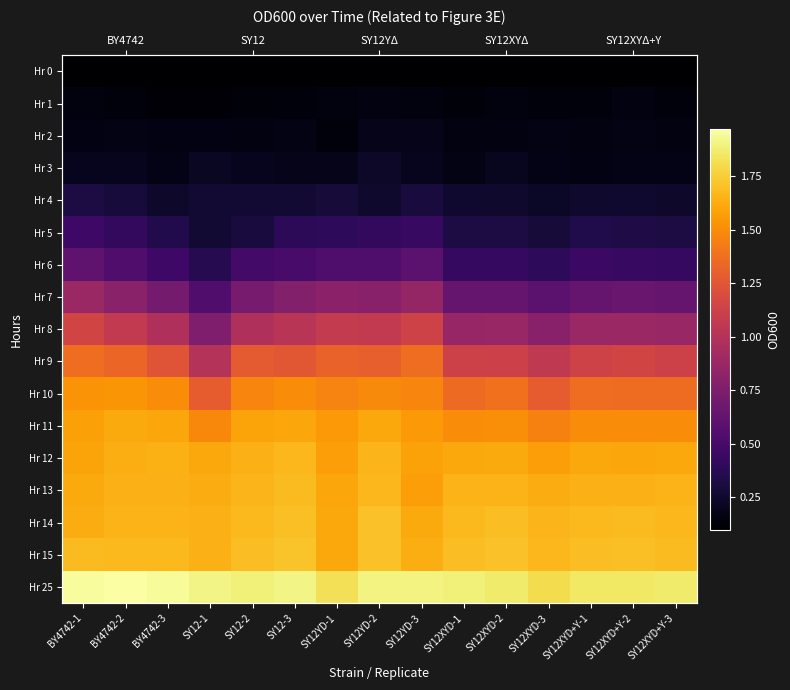

Which series has the largest total across all categories?

Hr 25